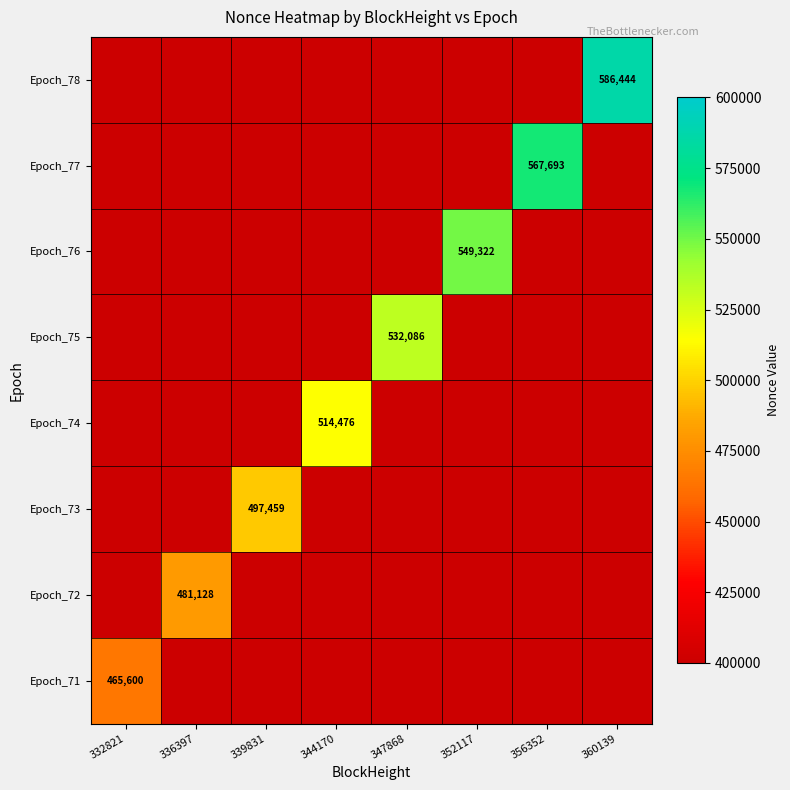

At which category is the sum across all series the highest?

360139